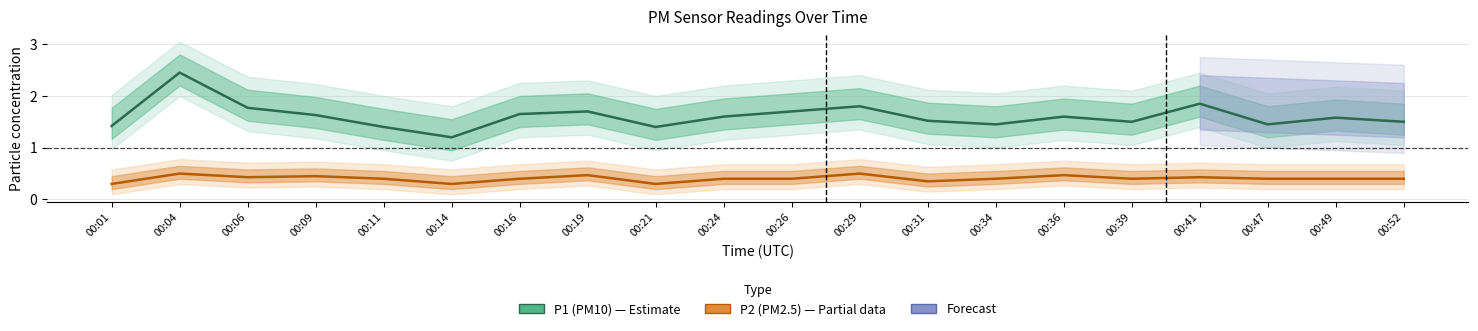

True or false: P1 (PM10) and P2 (PM2.5) cross at least once.

False